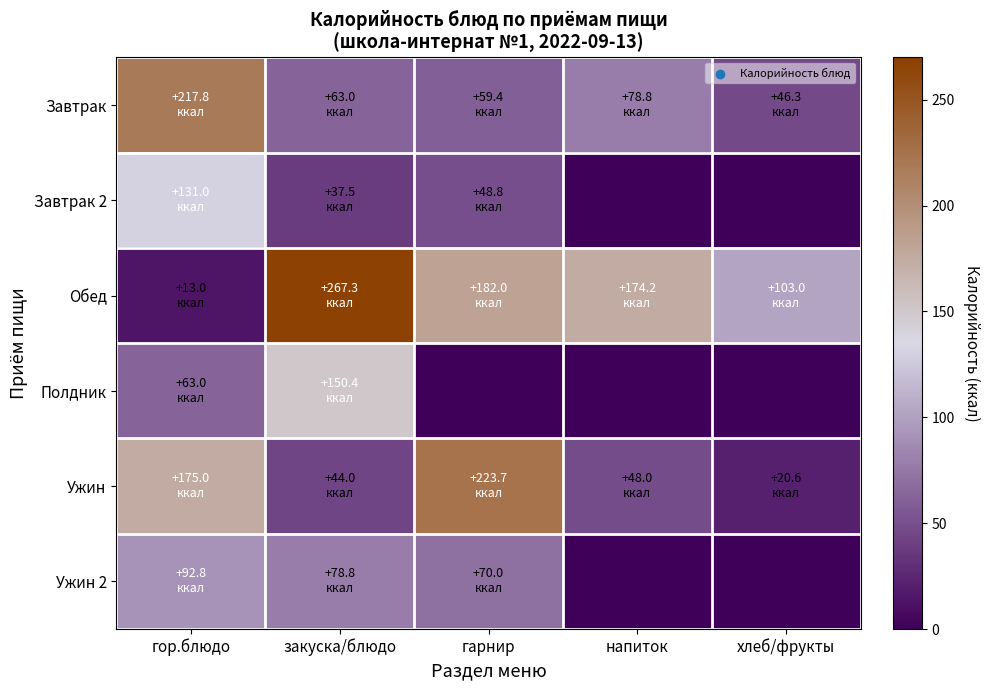

Rank the series by their maximum value, from highest to lowest.

Обед, Ужин, Завтрак, Полдник, Завтрак 2, Ужин 2